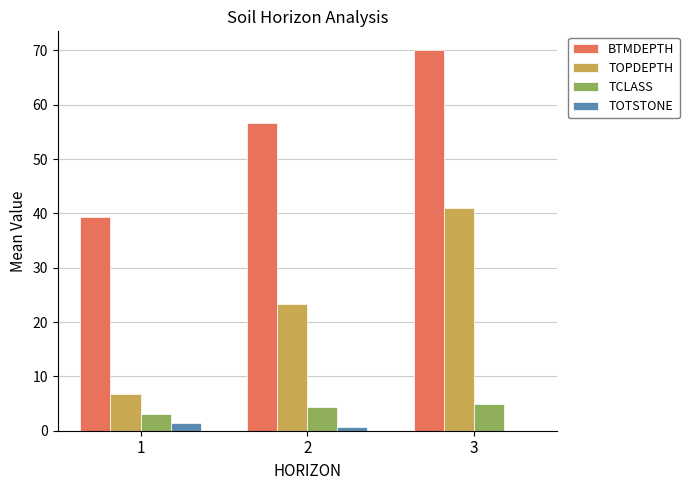

At which label does BTMDEPTH reach its peak?

3